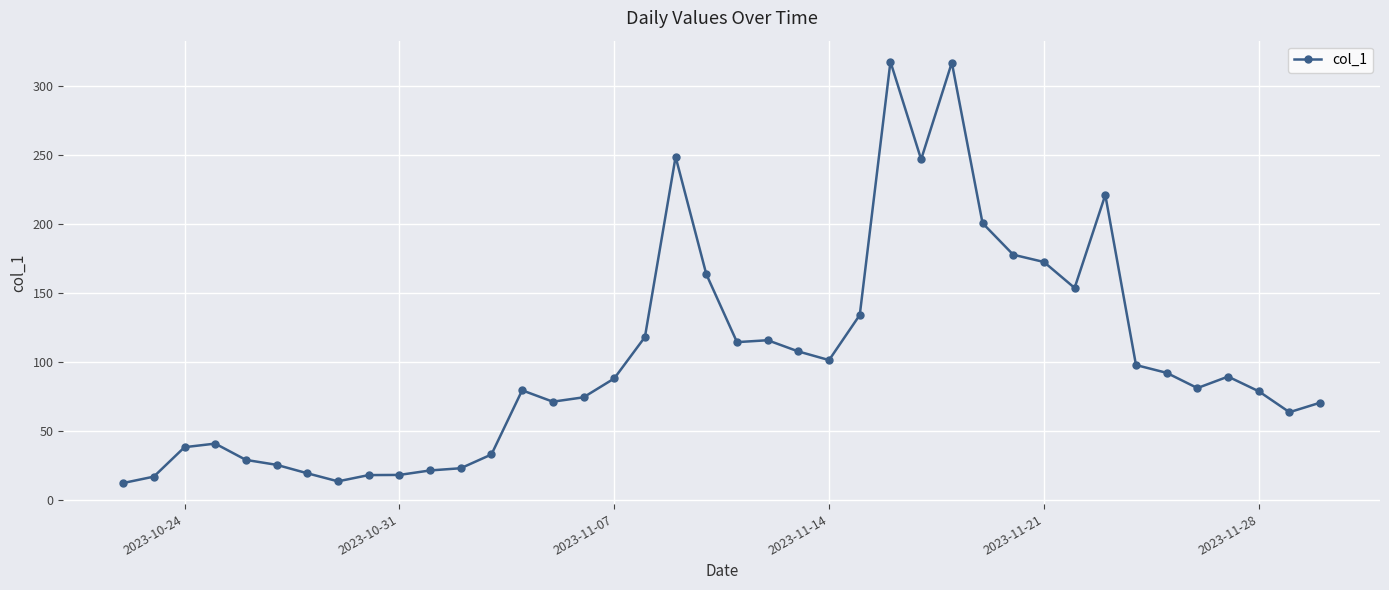

What is the difference between the maximum and minimum values?

305.1